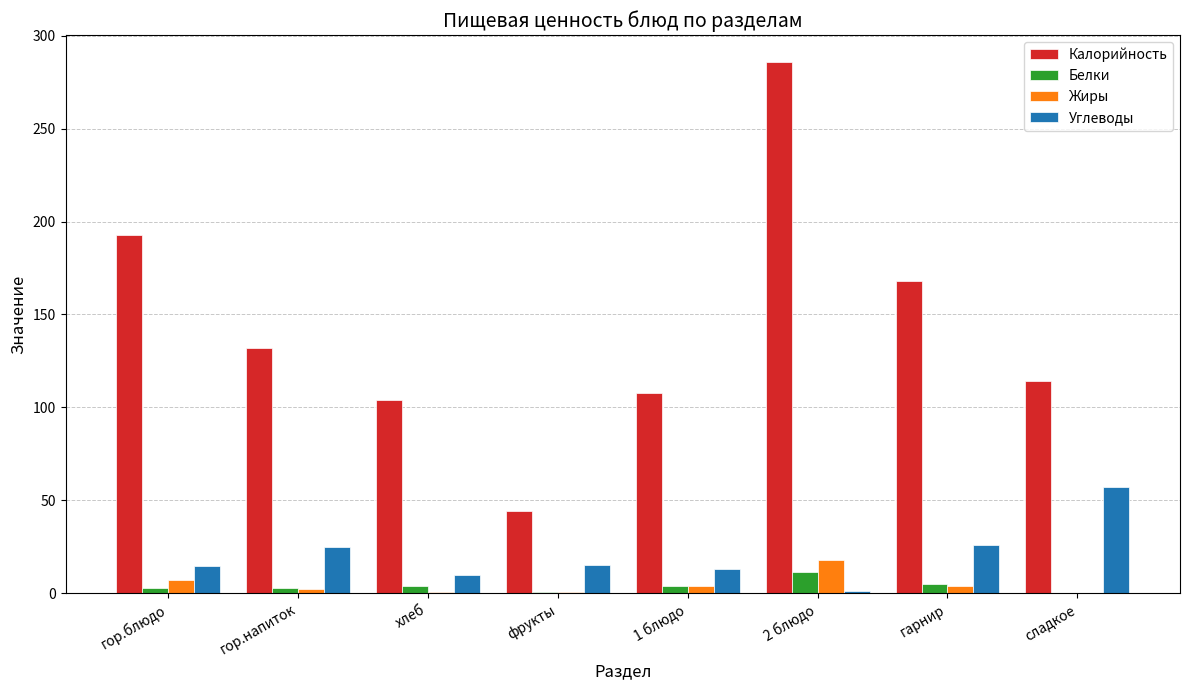

Between 2 блюдо and сладкое, which series saw the biggest shift?

Калорийность